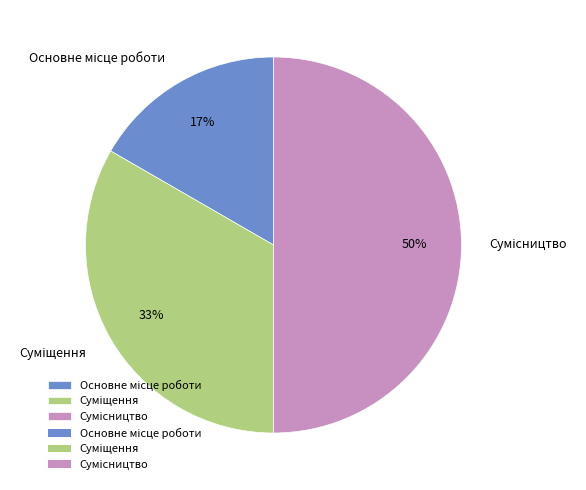

To the nearest percent, what is the average slice percentage?

33%